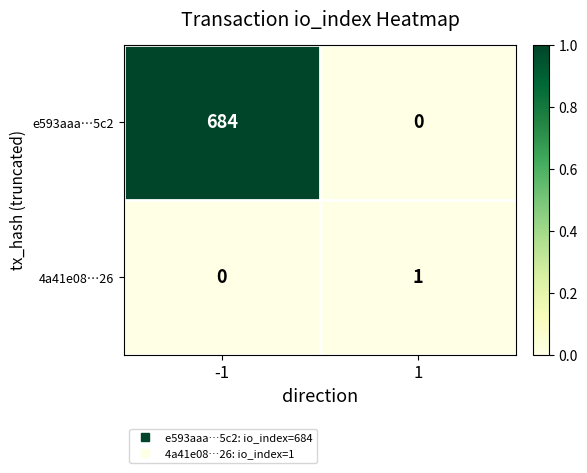

The e593aaa…5c2 series shows 246 at 1. True or false?

False